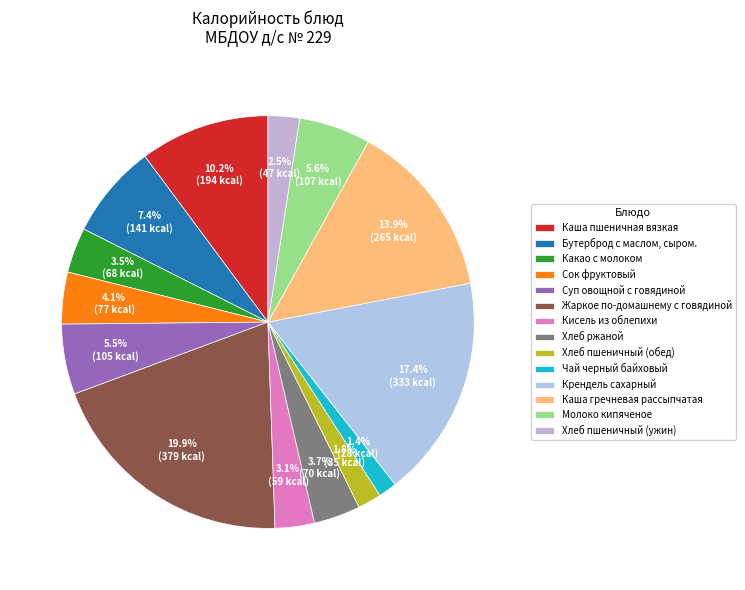

Rank the categories by value from highest to lowest.

Жаркое по-домашнему с говядиной, Крендель сахарный, Каша гречневая рассыпчатая, Каша пшеничная вязкая, Бутерброд с маслом, сыром., Молоко кипяченое, Суп овощной с говядиной, Сок фруктовый, Хлеб ржаной, Какао с молоком, Кисель из облепихи, Хлеб пшеничный (ужин), Хлеб пшеничный (обед), Чай черный байховый